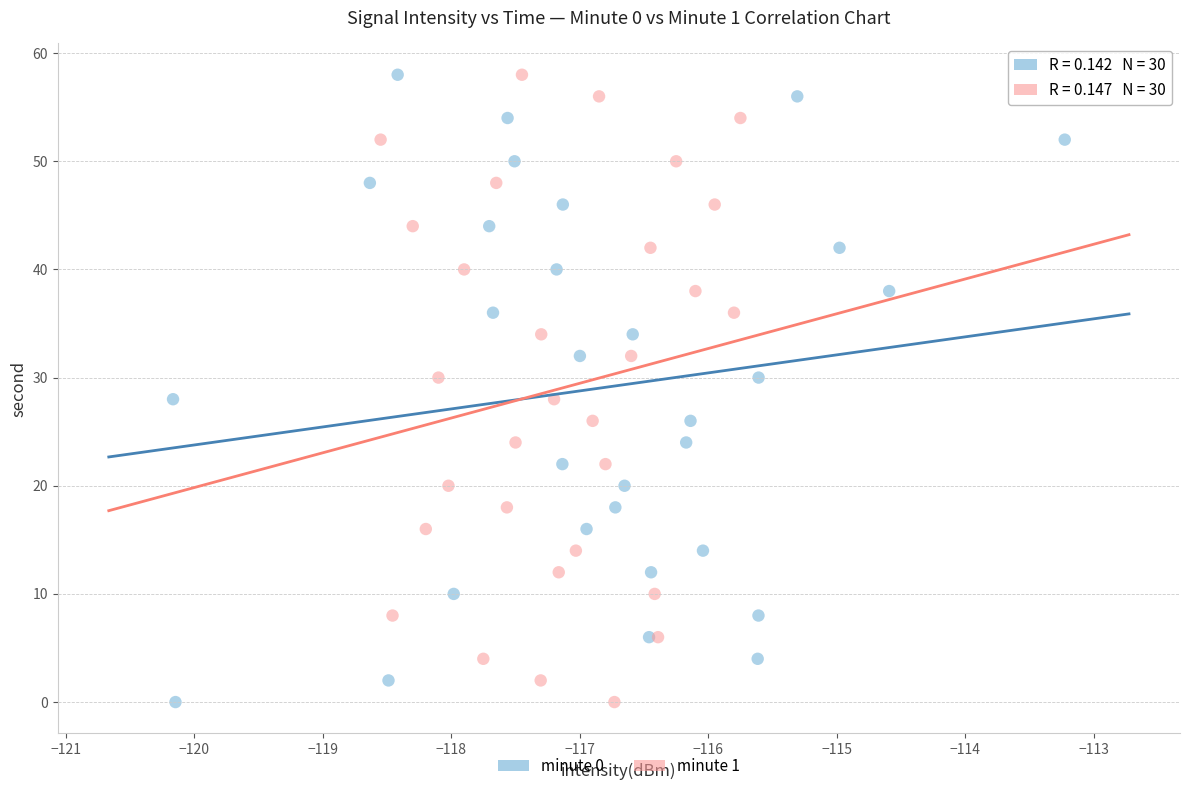

What are all the series names shown in the legend?

minute 0, minute 1